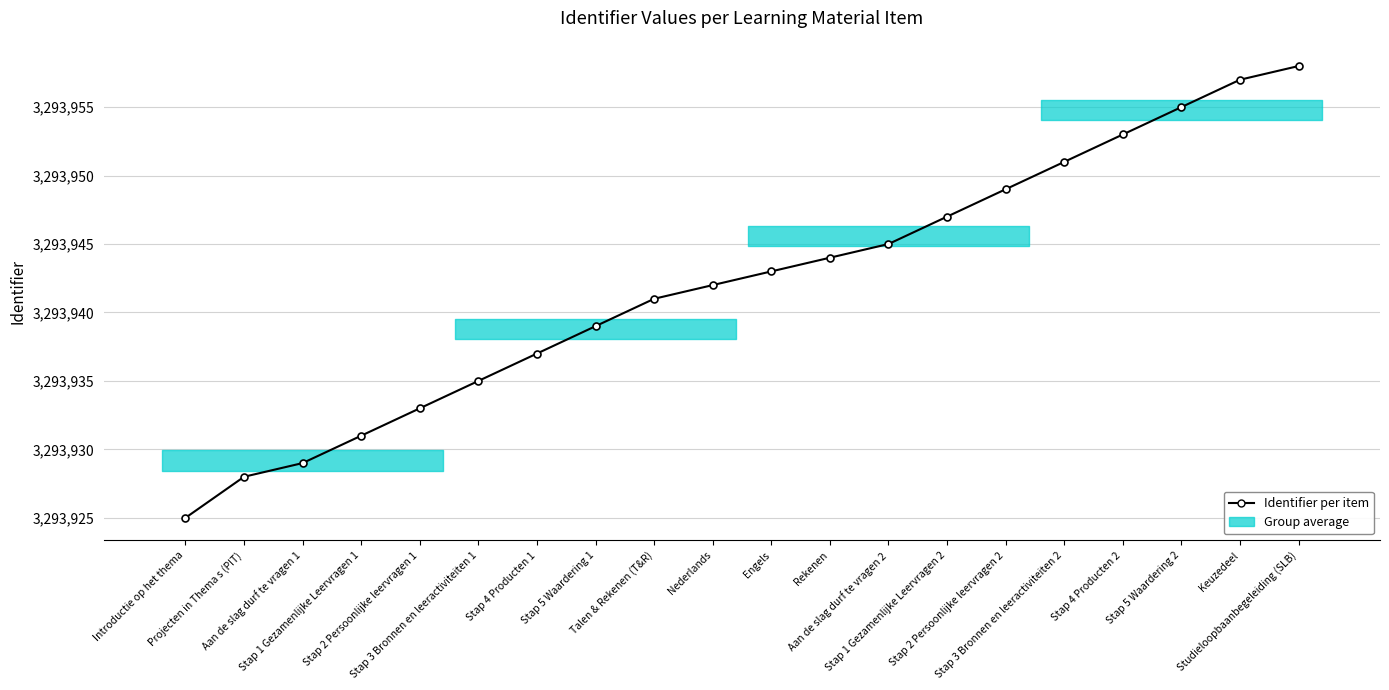

What is the maximum value shown in the chart?

3293958